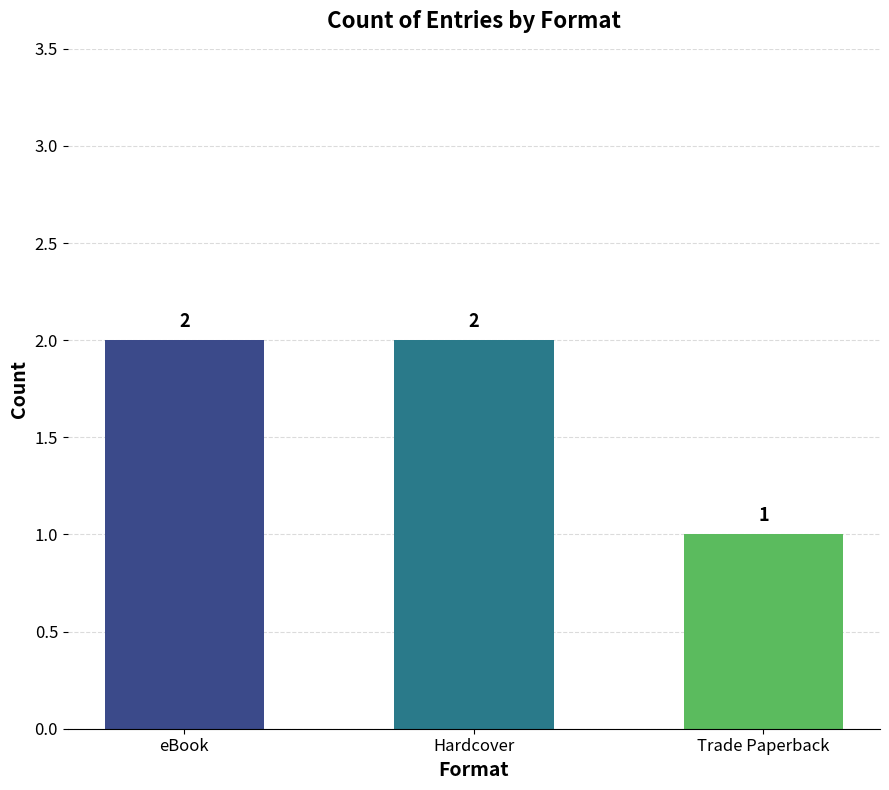

Reading right to left, transcribe all the data shown in this chart.

Trade Paperback=1	Hardcover=2	eBook=2